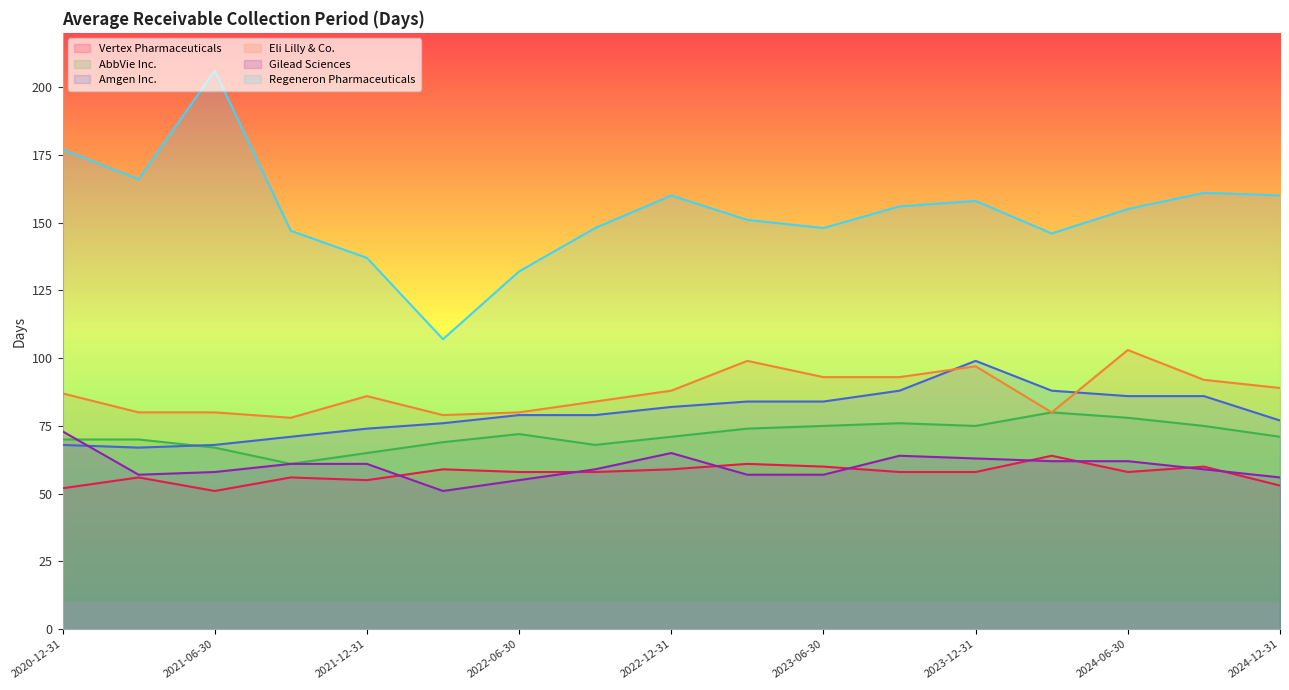

The Amgen Inc. series shows 79 at 2022-09-30. True or false?

True